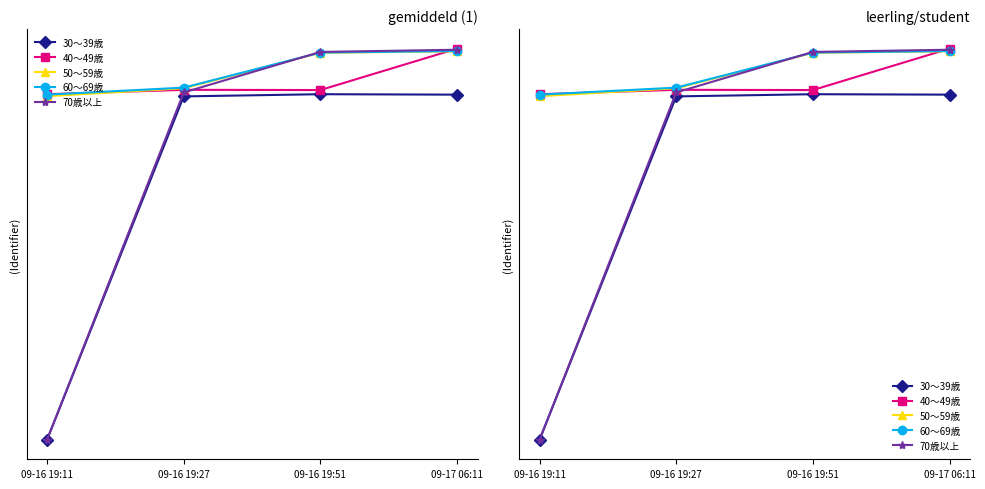

At which category does the chart reach its minimum across all series?

09-16 19:11